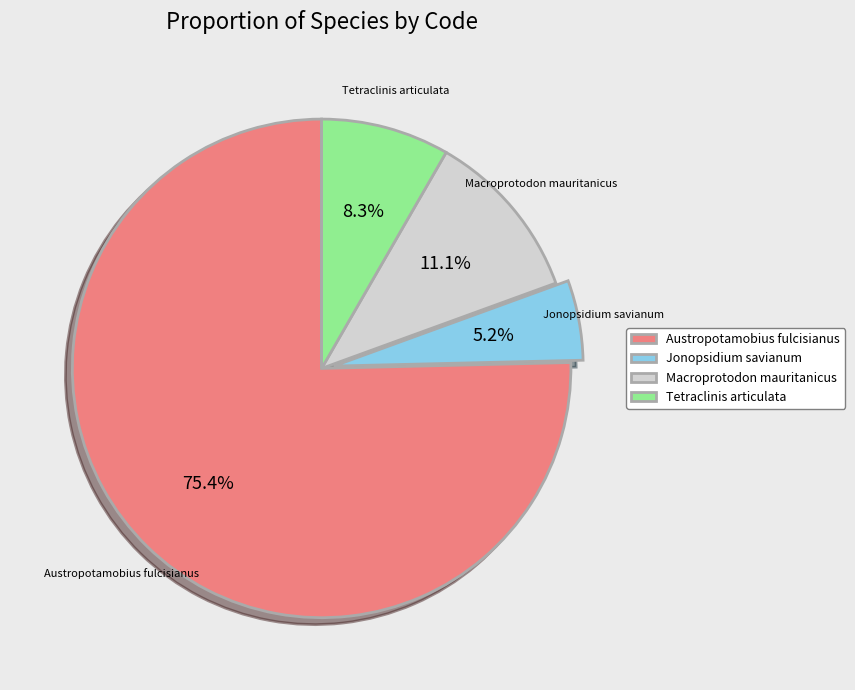

What percentage is NOT represented by Tetraclinis articulata?

91.7%